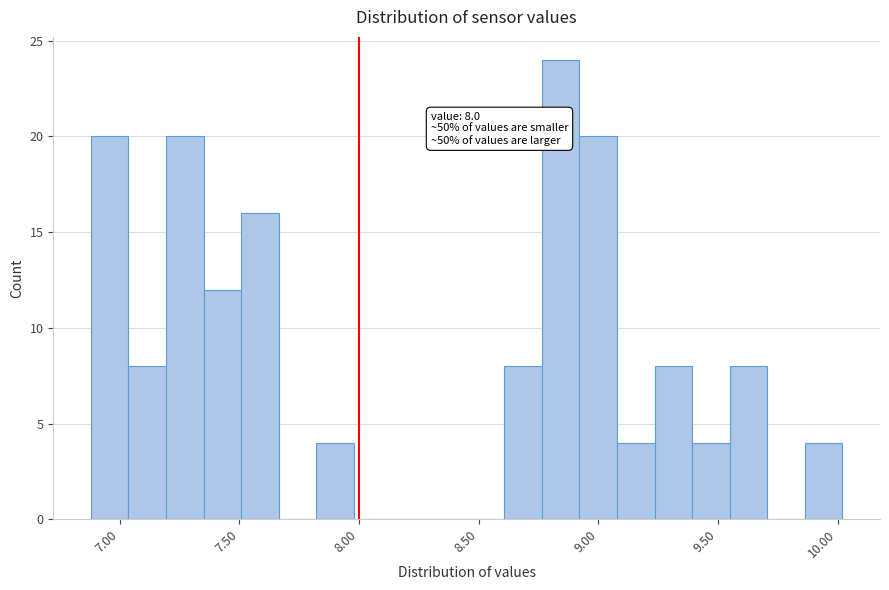

Read against the x-axis, roughly where is the centre of the tallest bar?

8.85